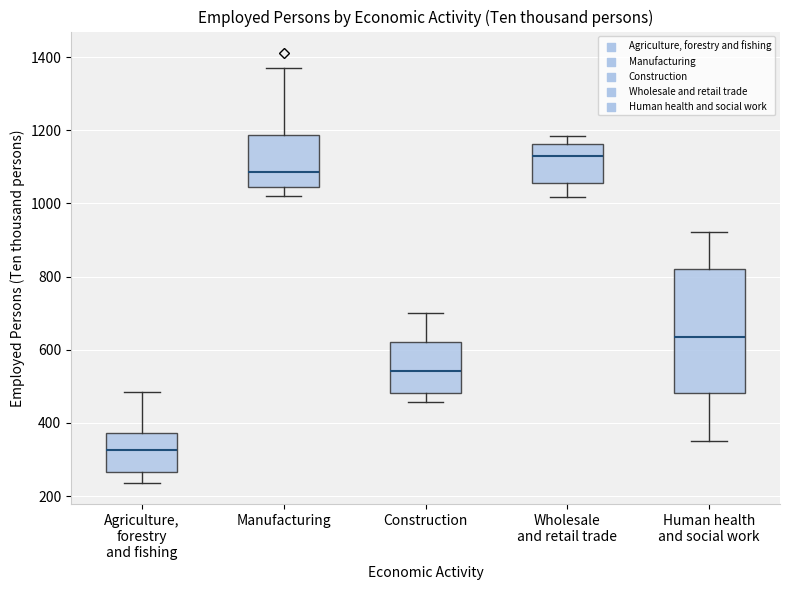

Comparing the boxes themselves (not the whiskers), which one is the tallest?

Human health and social work